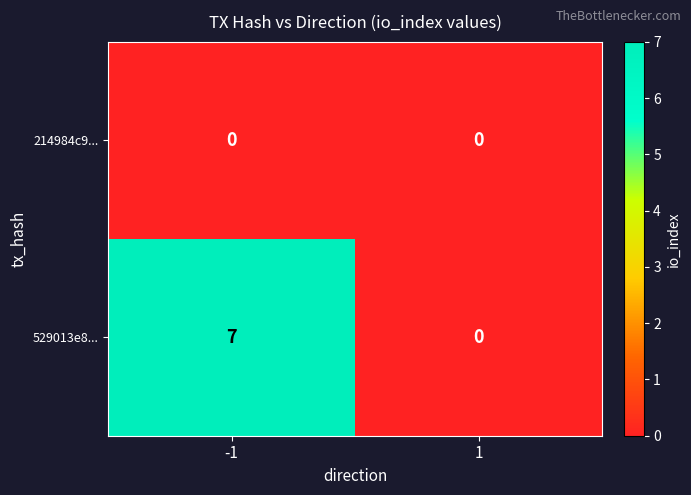

Between -1 and 1, which series saw the biggest shift?

529013e8...